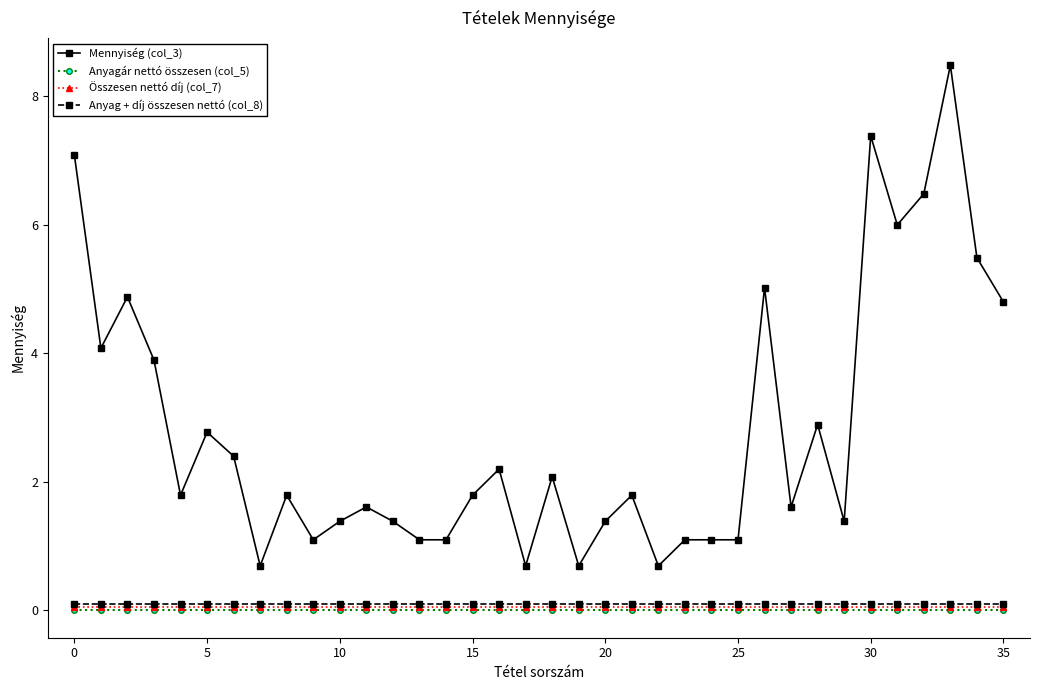

What is the minimum value for Anyag + díj összesen nettó (col_8)?

0.1